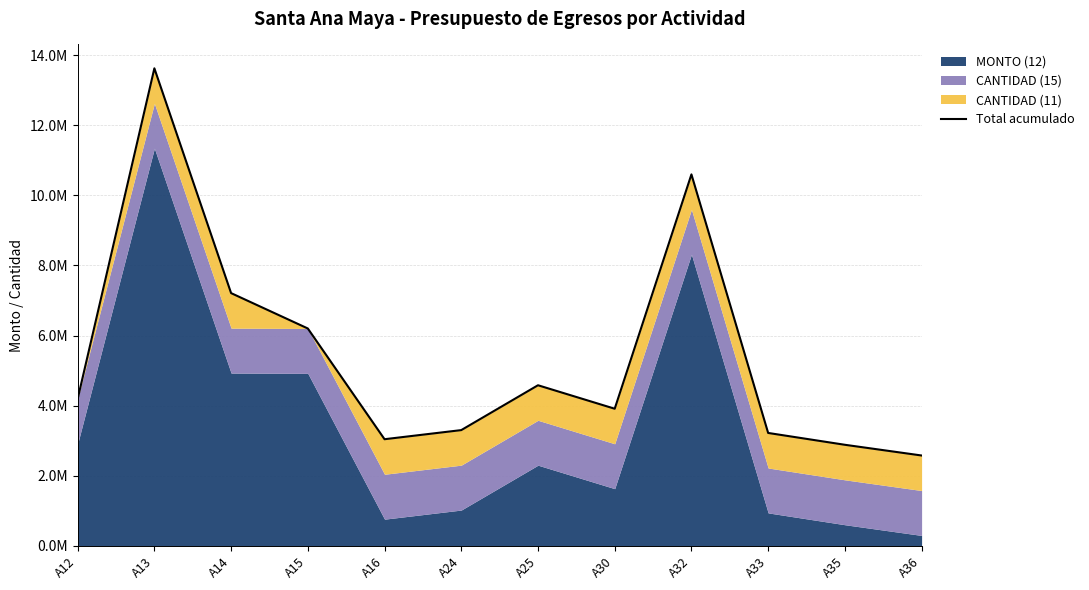

What is the difference between the second highest and minimum values?

8021758.4